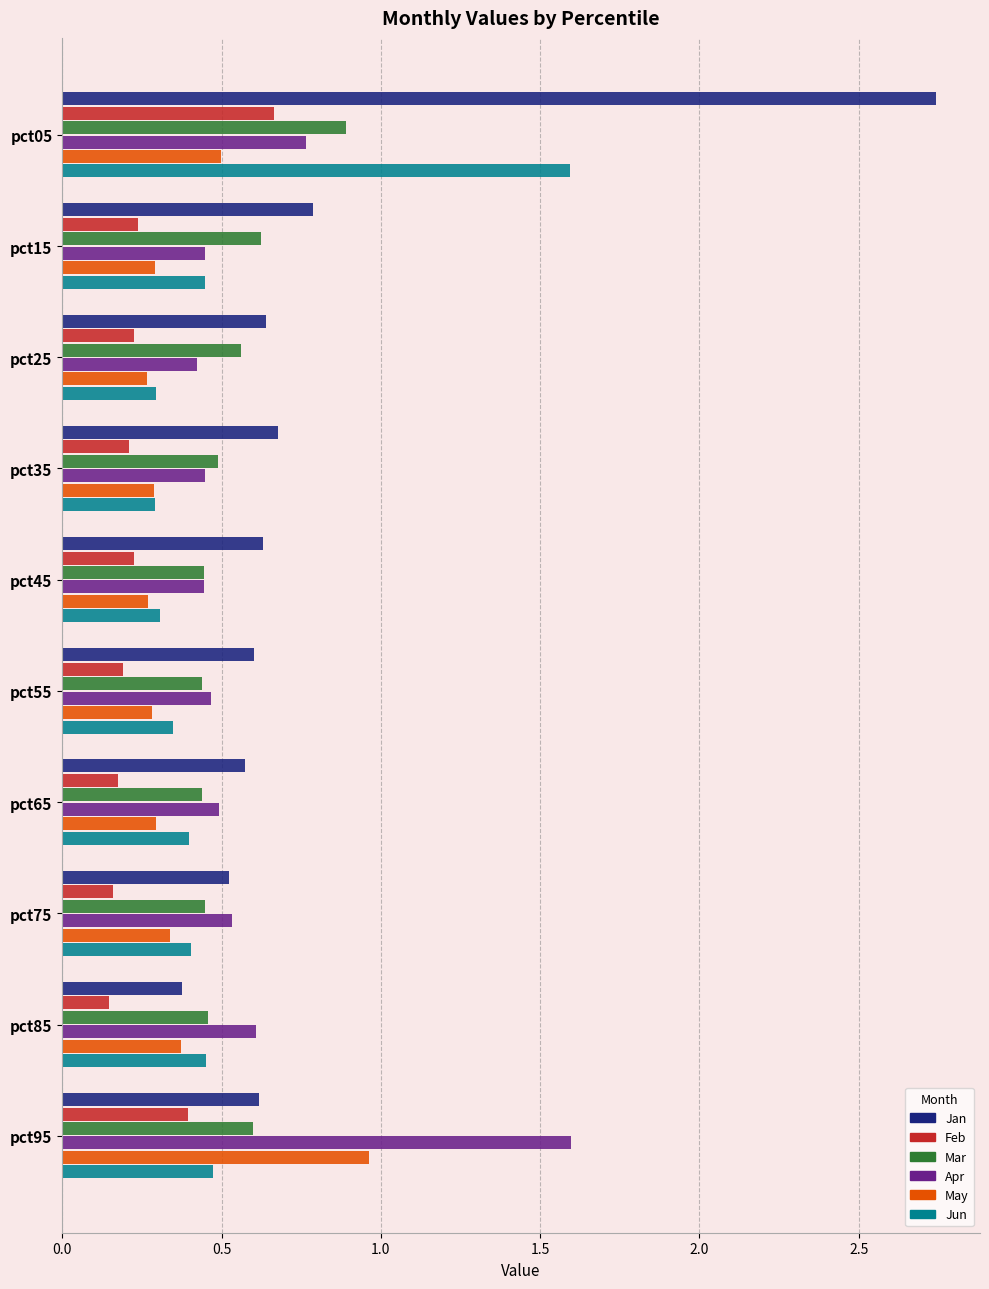

Which series has the largest range (max minus min)?

Jan